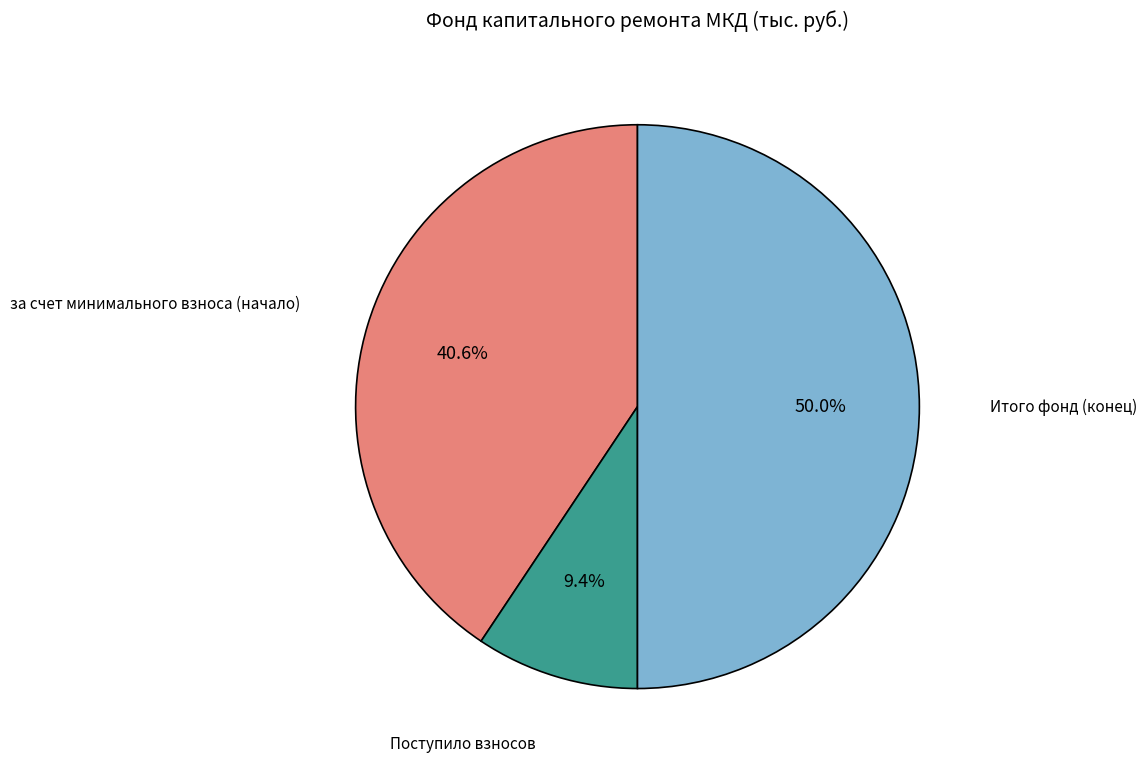

Is за счет минимального взноса (начало) the majority of the pie?

No